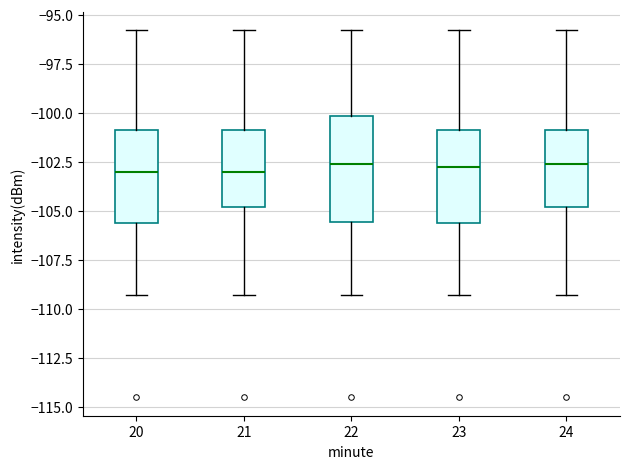

Comparing the boxes themselves (not the whiskers), which one is the tallest?

22